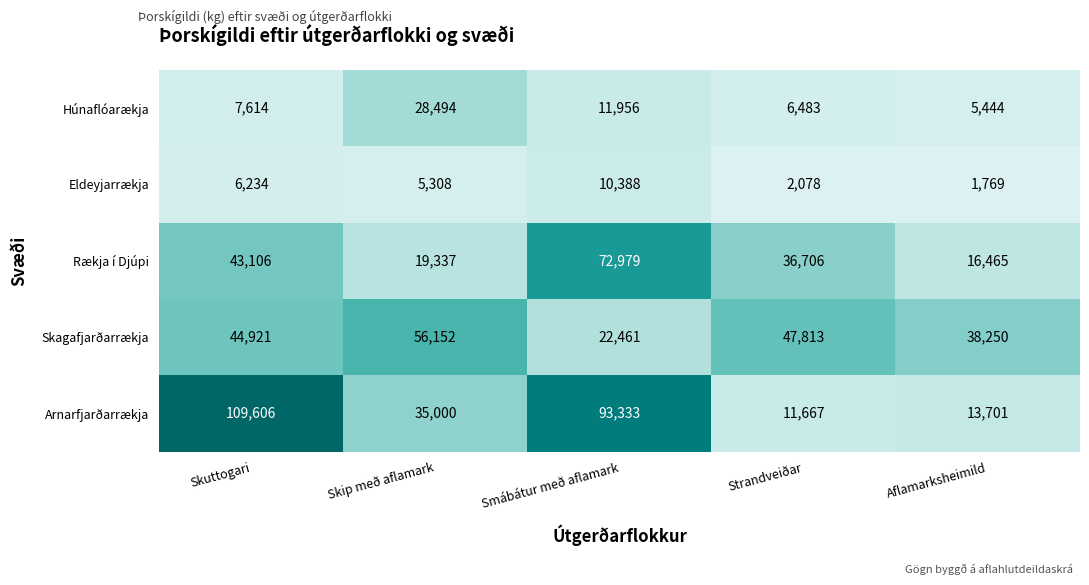

What is the sum of all Skagafjarðarrækja values?

209597